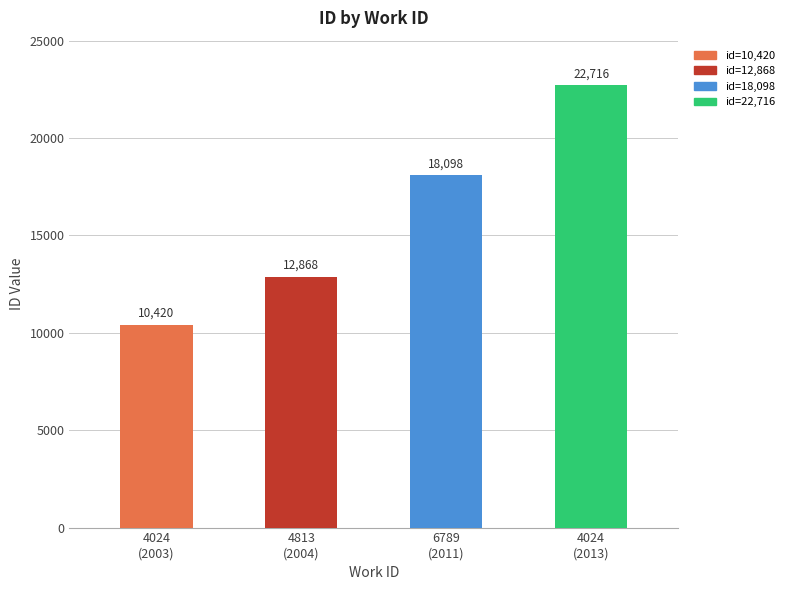

Which category has the lowest value across all series?

4024
(2003)